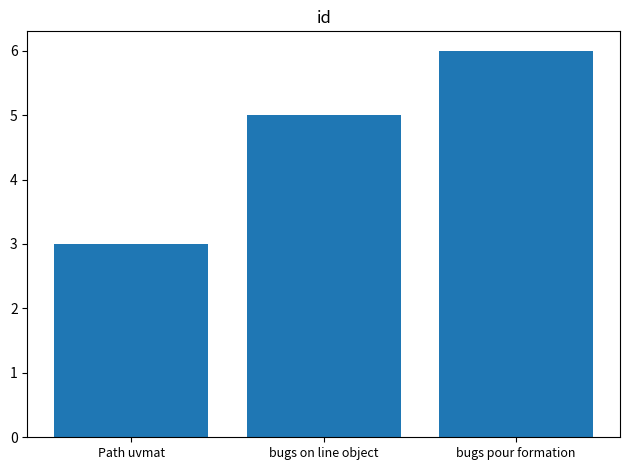

At which category does the chart reach its minimum across all series?

Path uvmat